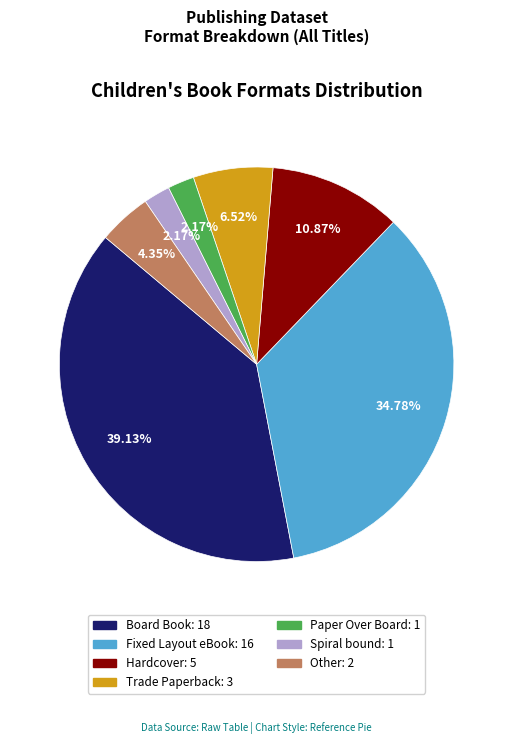

To the nearest percent, what is the average slice percentage?

14%